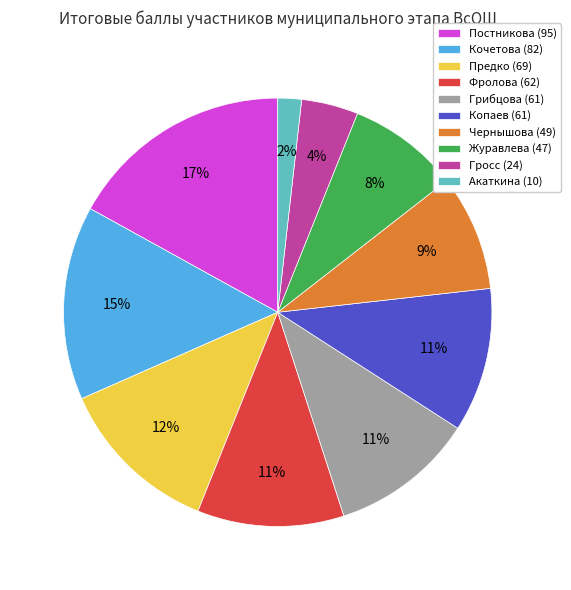

How many slices are in this pie chart?

10